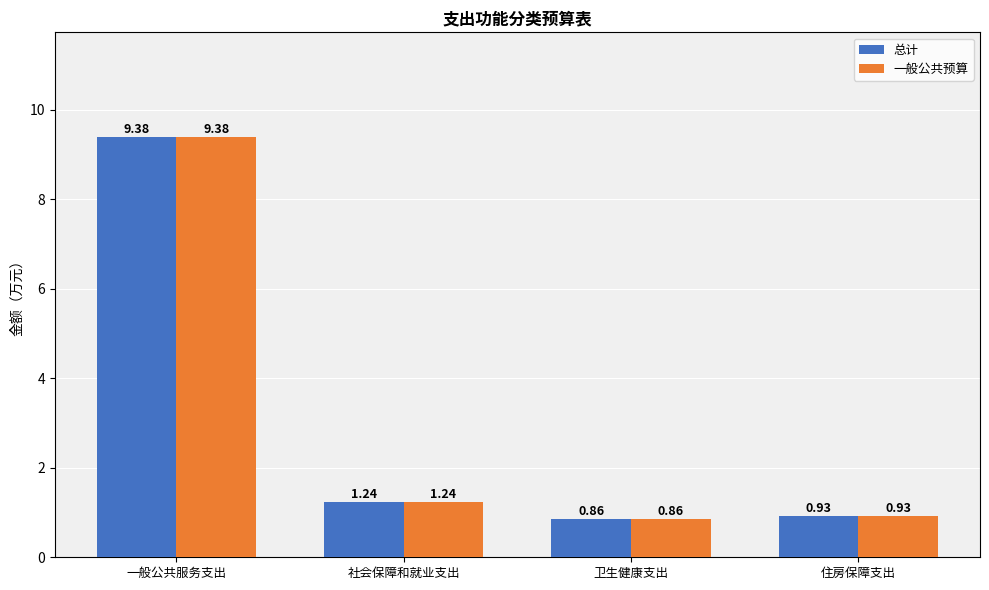

What is the difference between the 总计 values at 社会保障和就业支出 and 一般公共服务支出?

8.1